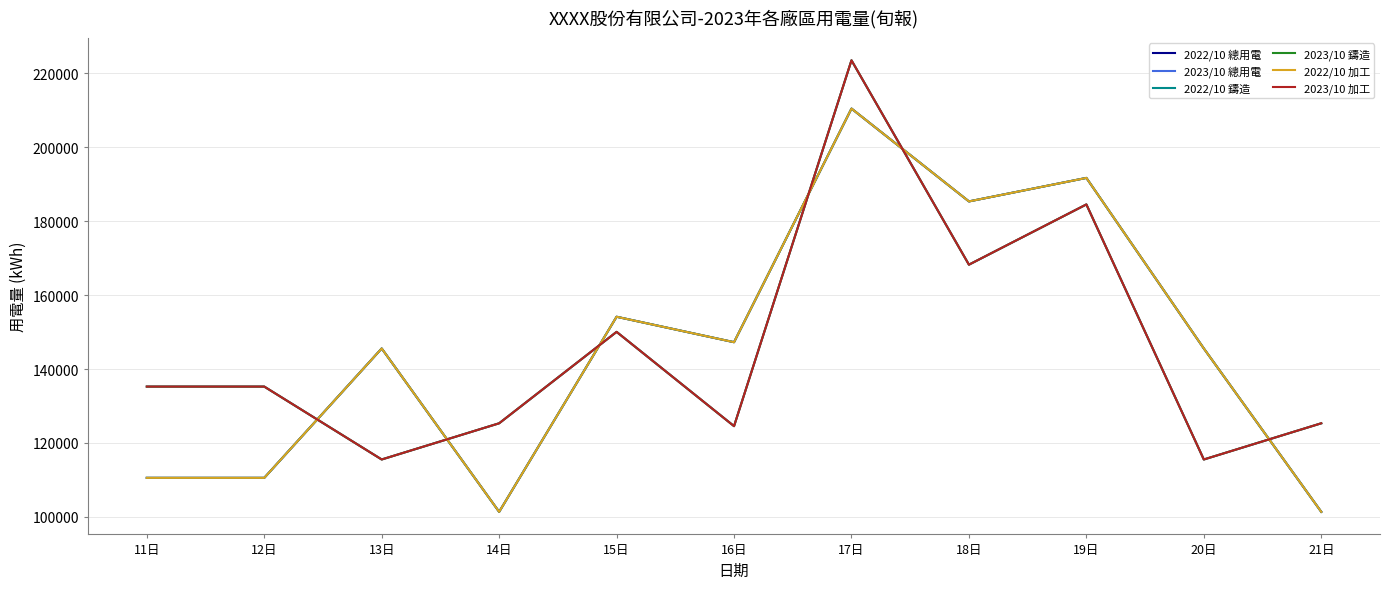

What are all the series names shown in the legend?

2022/10 總用電, 2023/10 總用電, 2022/10 鑄造, 2023/10 鑄造, 2022/10 加工, 2023/10 加工